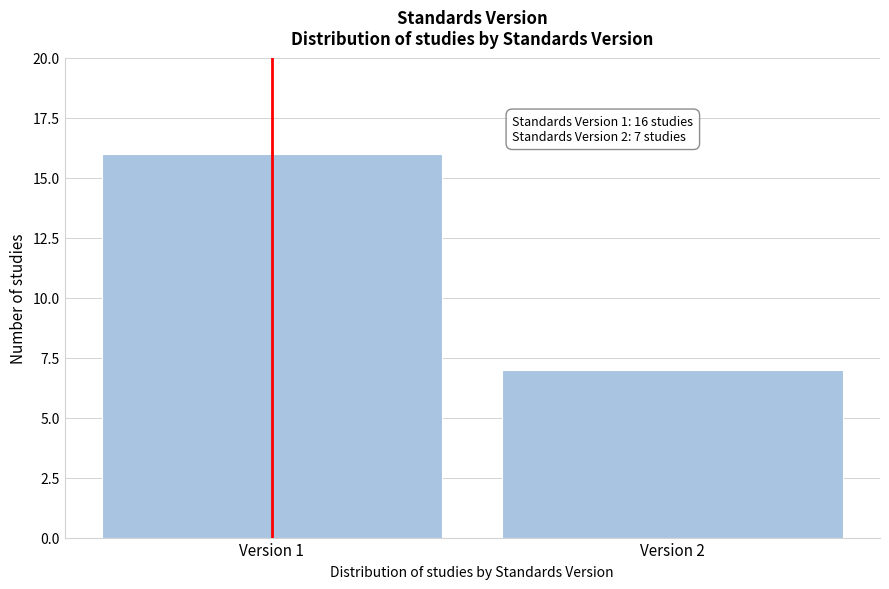

Reading left to right, what are all the values shown in this chart?

Version 1=16	Version 2=7